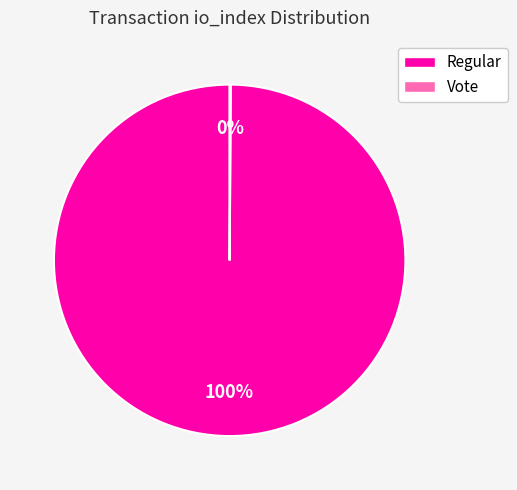

To the nearest percent, what is the average slice percentage?

50%